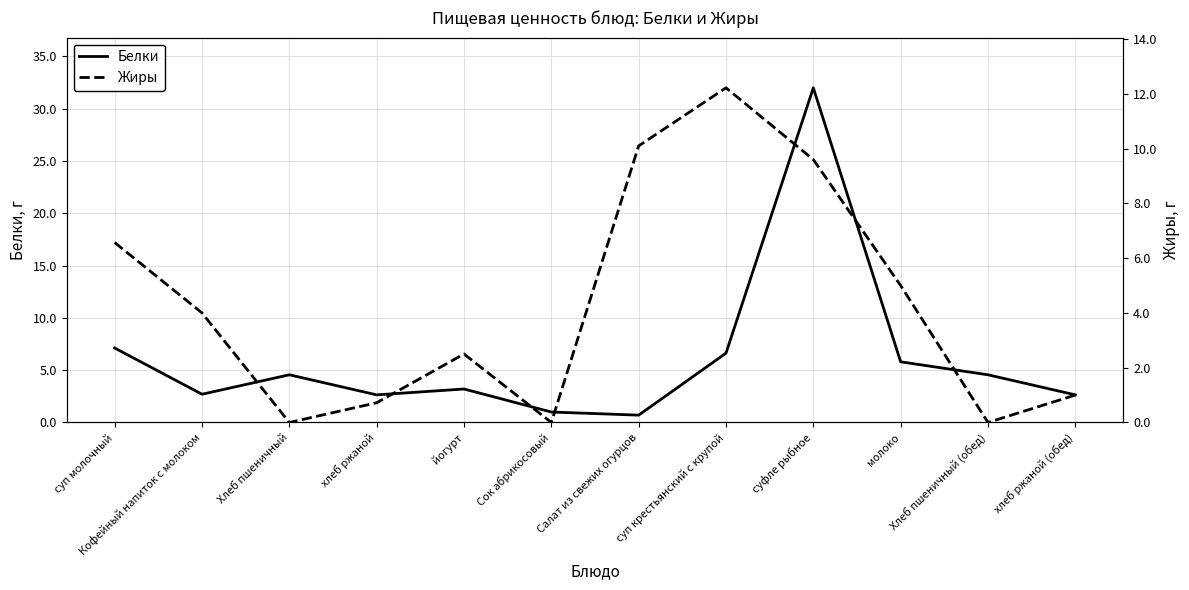

Reading left to right, extract all data points from this chart.

Белки: суп молочный=7.1	Кофейный напиток с молоком=2.7	Хлеб пшеничный=4.6	хлеб ржаной=2.6	йогурт=3.2	Сок абрикосовый=1.0	Салат из свежих огурцов=0.7	суп крестьянский с крупой=6.6	суфле рыбное=32.0	молоко=5.8	Хлеб пшеничный (обед)=4.6	хлеб ржаной (обед)=2.6
Жиры: суп молочный=6.6	Кофейный напиток с молоком=4.0	Хлеб пшеничный=0.0	хлеб ржаной=0.7	йогурт=2.5	Сок абрикосовый=0.0	Салат из свежих огурцов=10.1	суп крестьянский с крупой=12.2	суфле рыбное=9.6	молоко=5.0	Хлеб пшеничный (обед)=0.0	хлеб ржаной (обед)=1.0